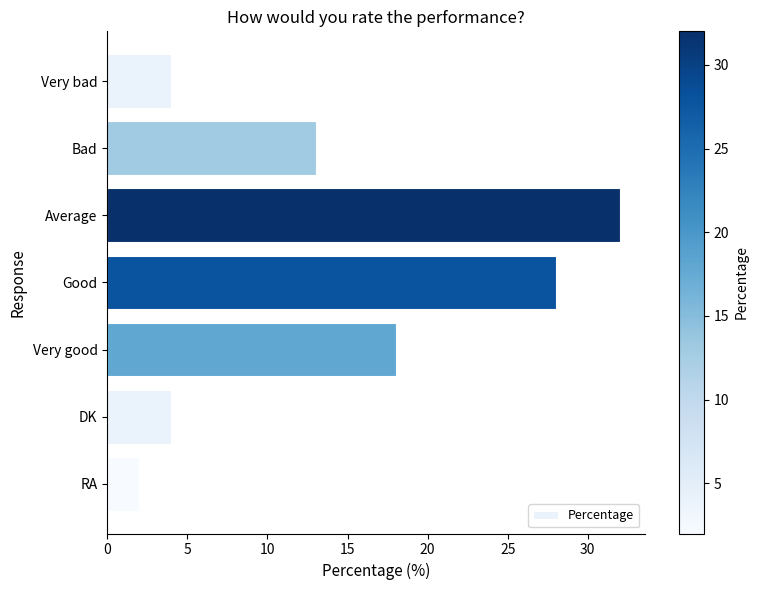

Does the chart contain stacked bars?

No